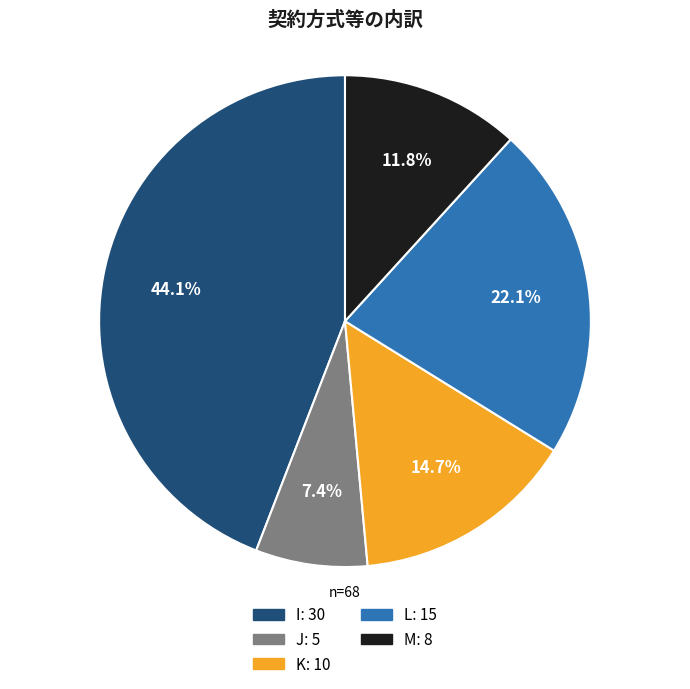

Is the sum of I and L greater than half?

Yes